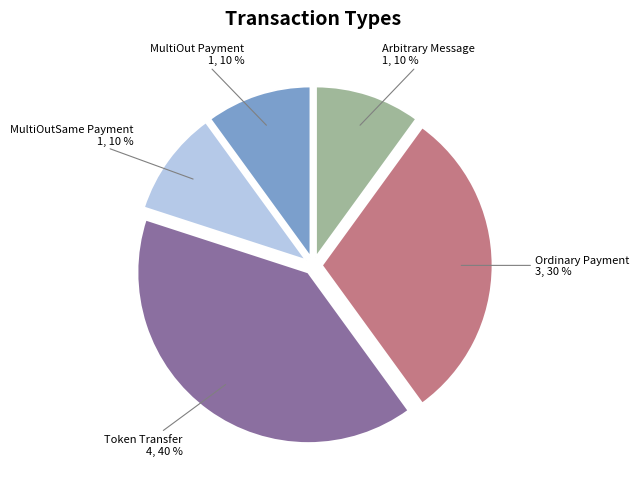

Count the number of slices in the pie.

5